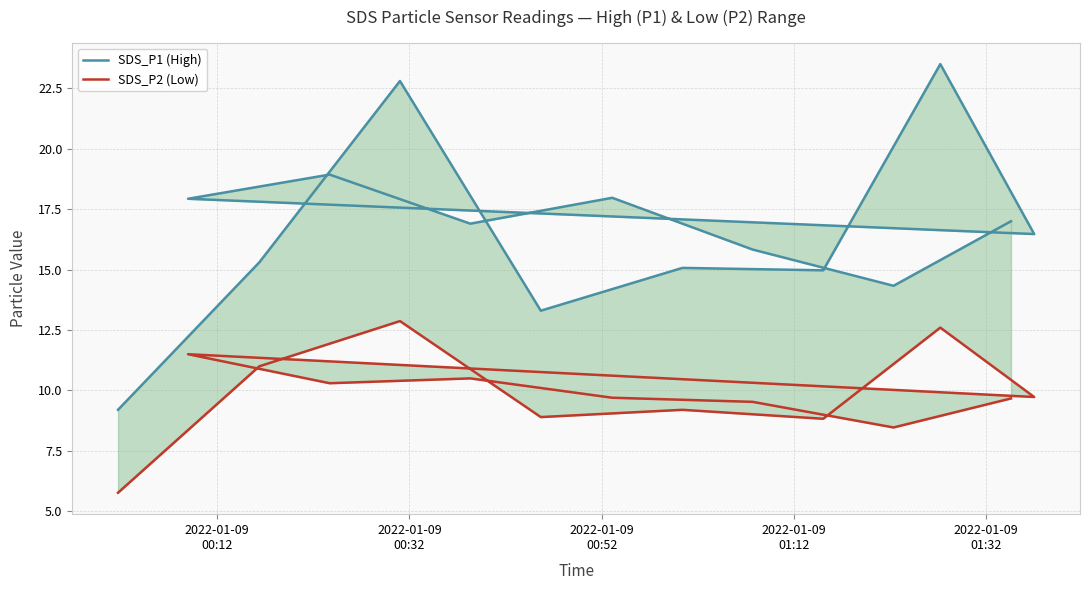

How many interior local valleys does the SDS_P2 (Low) series have?

5